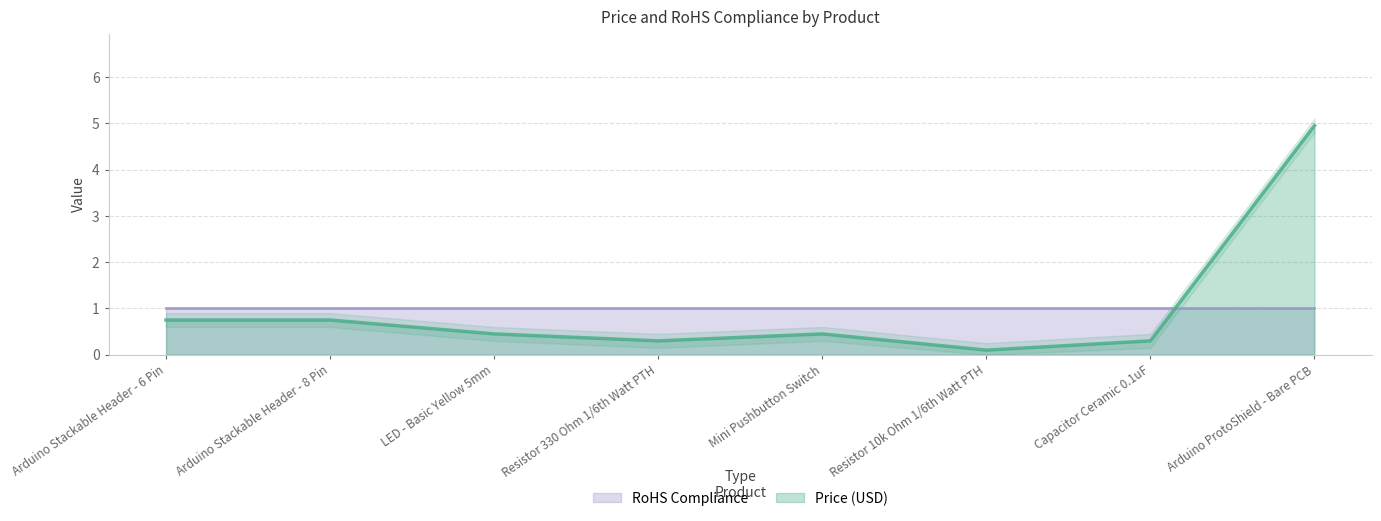

At which label is the value closest to 2?

Arduino Stackable Header - 6 Pin